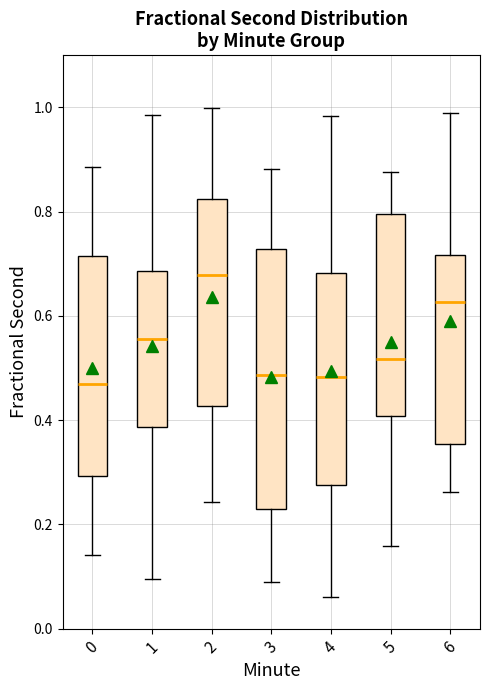

Reading left to right, transcribe this box plot: for each box, give where its median line is, the range the box spans, and where its two whiskers end, as read against the y-axis. The values are not printed on the chart, so give them approximately, as read against the axis.

0: median 0.46, box 0.30 to 0.72, whiskers 0.14 to 0.88
1: median 0.56, box 0.38 to 0.68, whiskers 0.10 to 0.98
2: median 0.68, box 0.42 to 0.82, whiskers 0.24 to 1.00
3: median 0.48, box 0.22 to 0.72, whiskers 0.08 to 0.88
4: median 0.48, box 0.28 to 0.68, whiskers 0.06 to 0.98
5: median 0.52, box 0.40 to 0.80, whiskers 0.16 to 0.88
6: median 0.62, box 0.36 to 0.72, whiskers 0.26 to 0.98